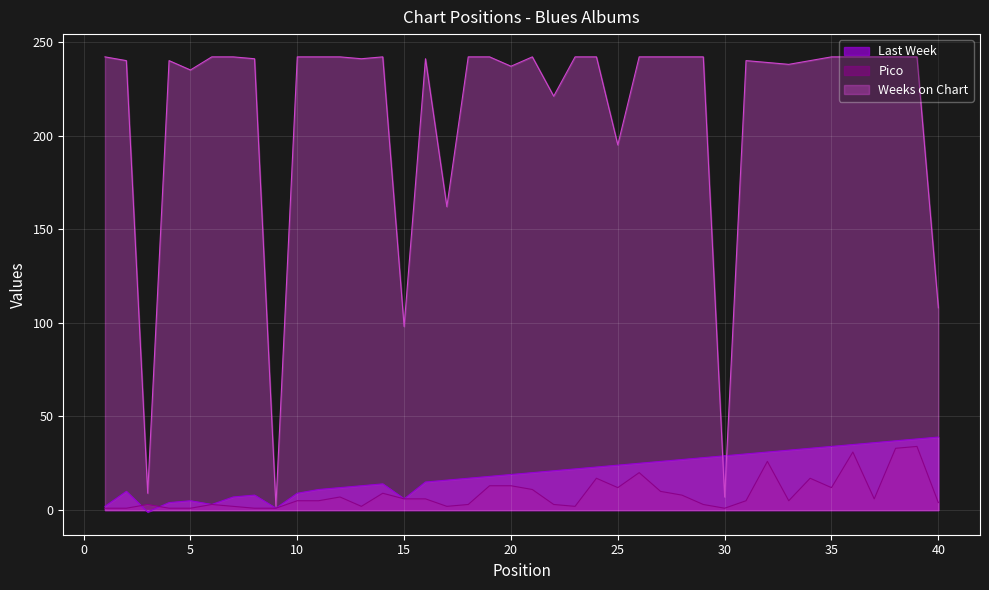

Reading left to right, list all the values displayed in this chart.

Last Week: 2	10	-1	4	5	3	7	8	1	9	11	12	13	14	6	15	16	17	18	19	20	21	22	23	24	25	26	27	28	29	30	31	32	33	34	35	36	37	38	39
Pico: 1	1	3	1	1	3	2	1	1	5	5	7	2	9	6	6	2	3	13	13	11	3	2	17	12	20	10	8	3	1	5	26	5	17	12	31	6	33	34	4
Weeks on Chart: 242	240	9	240	235	242	242	241	2	242	242	242	241	242	98	241	162	242	242	237	242	221	242	242	195	242	242	242	242	7	240	239	238	240	242	242	242	242	242	108